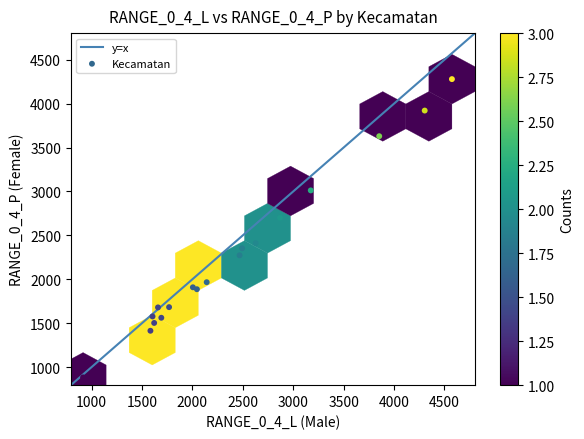

What Y value in the scatter plot is closest to 2581?

2700